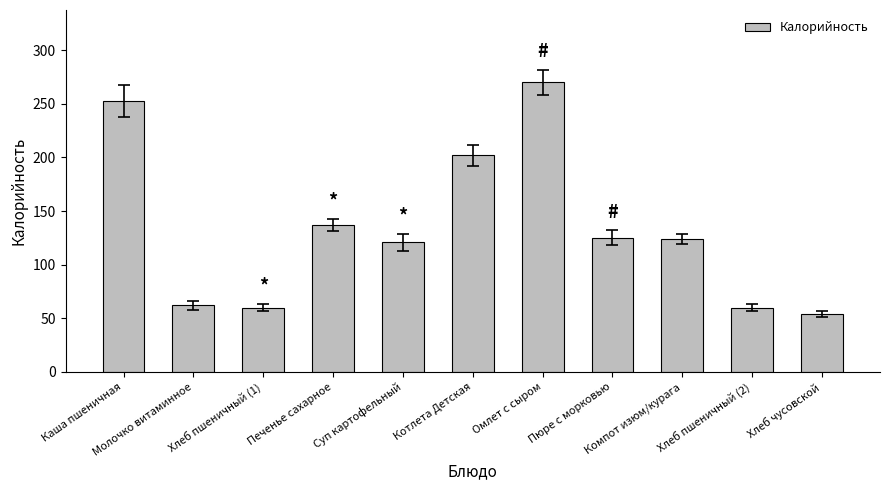

What is the maximum value shown in the chart?

270